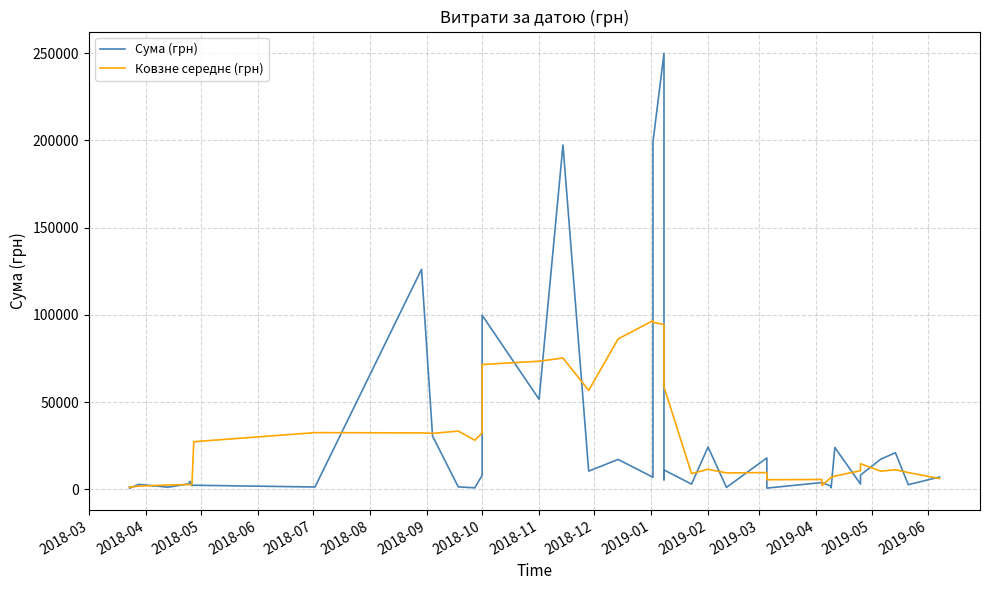

What is the label of the 37th point from the right?

2018-06